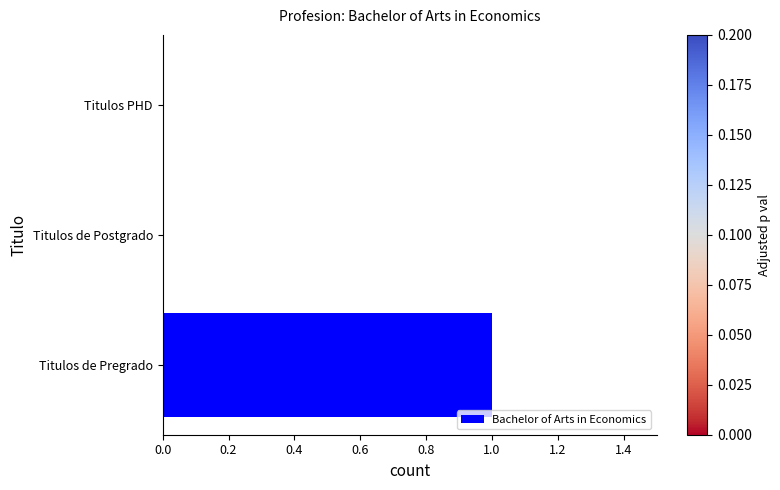

Is it true that the value at Titulos PHD is 0?

True